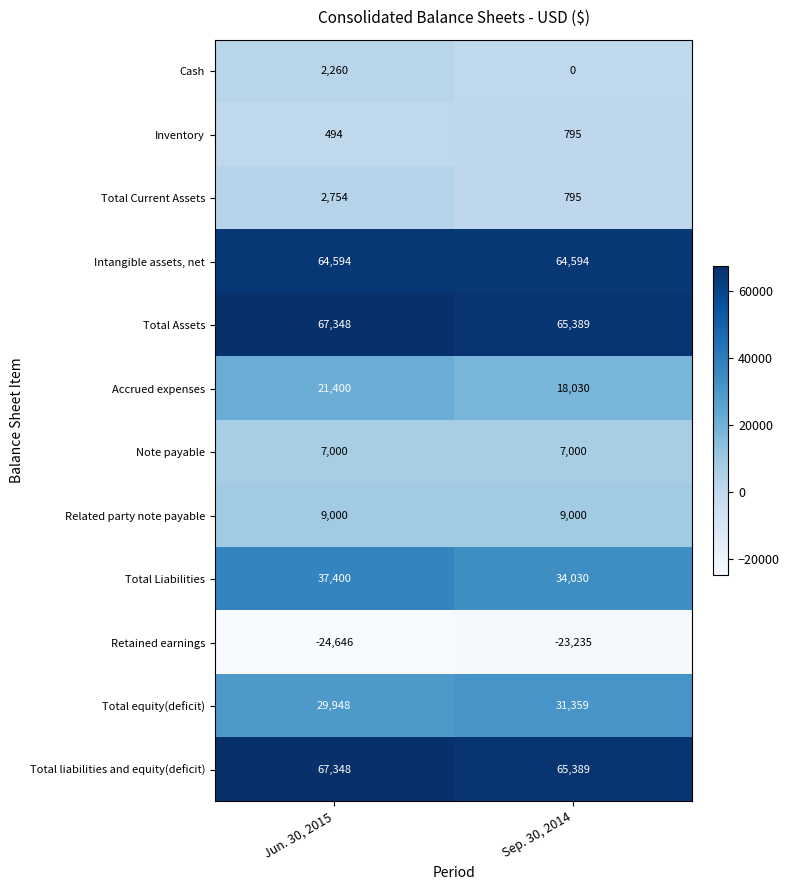

Reading left to right, list all the values displayed in this chart.

Cash: Jun. 30, 2015=2260	Sep. 30, 2014=0
Inventory: Jun. 30, 2015=494	Sep. 30, 2014=795
Total Current Assets: Jun. 30, 2015=2754	Sep. 30, 2014=795
Intangible assets, net: Jun. 30, 2015=64594	Sep. 30, 2014=64594
Total Assets: Jun. 30, 2015=67348	Sep. 30, 2014=65389
Accrued expenses: Jun. 30, 2015=21400	Sep. 30, 2014=18030
Note payable: Jun. 30, 2015=7000	Sep. 30, 2014=7000
Related party note payable: Jun. 30, 2015=9000	Sep. 30, 2014=9000
Total Liabilities: Jun. 30, 2015=37400	Sep. 30, 2014=34030
Retained earnings: Jun. 30, 2015=-24646	Sep. 30, 2014=-23235
Total equity(deficit): Jun. 30, 2015=29948	Sep. 30, 2014=31359
Total liabilities and equity(deficit): Jun. 30, 2015=67348	Sep. 30, 2014=65389